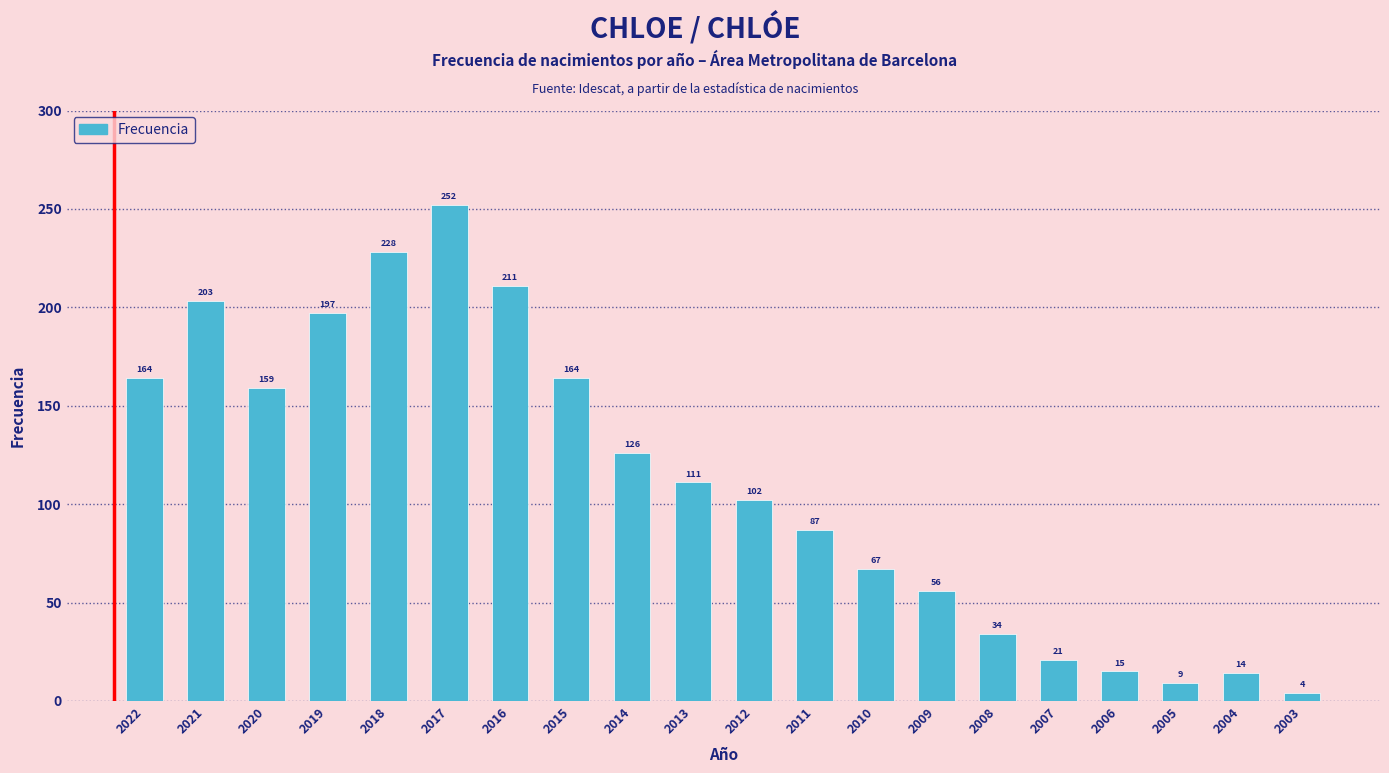

What is the value of the 2nd bar from the left?

203